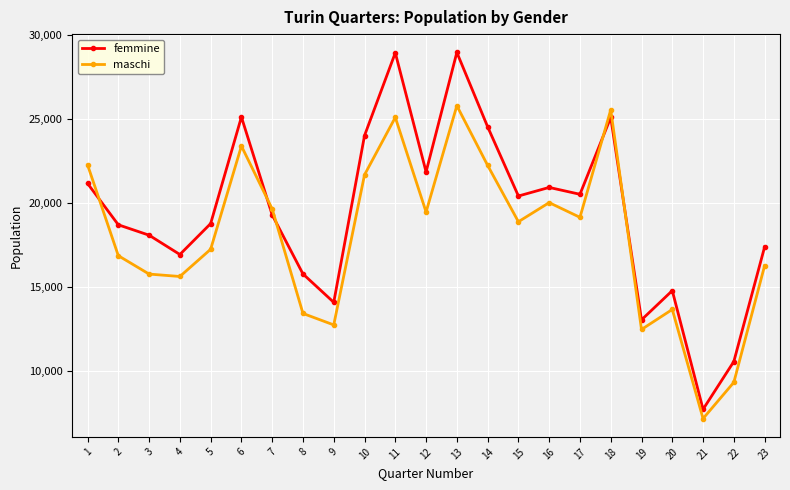

Rank the series by their average value, from lowest to highest.

maschi, femmine